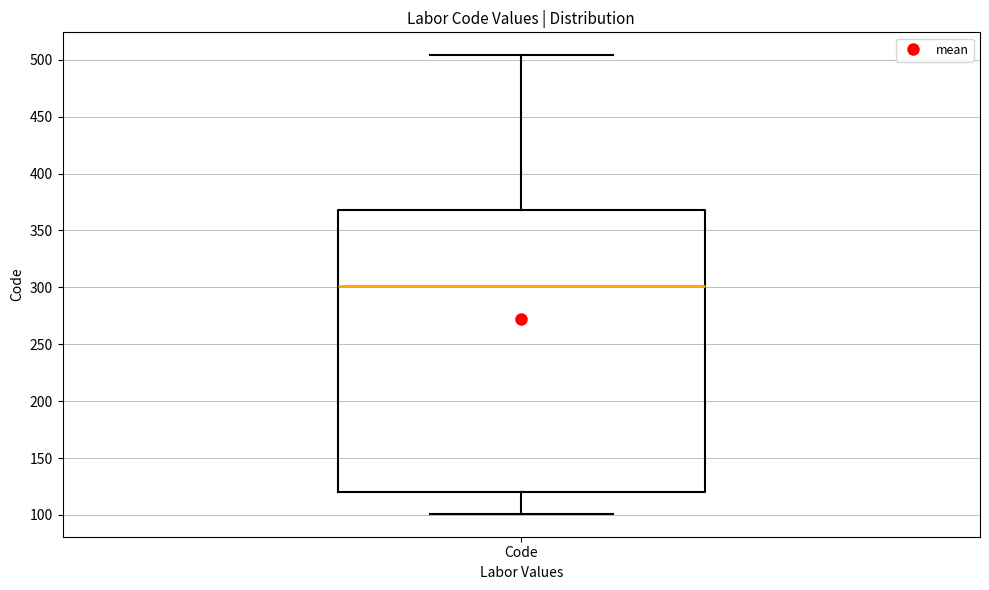

Read this box plot against the y-axis: the position of the median line, the range covered by the box, and the ends of both whiskers. The values are not printed on the chart, so give them approximately, as read against the axis.

median 300, box 120 to 370, whiskers 100 to 505